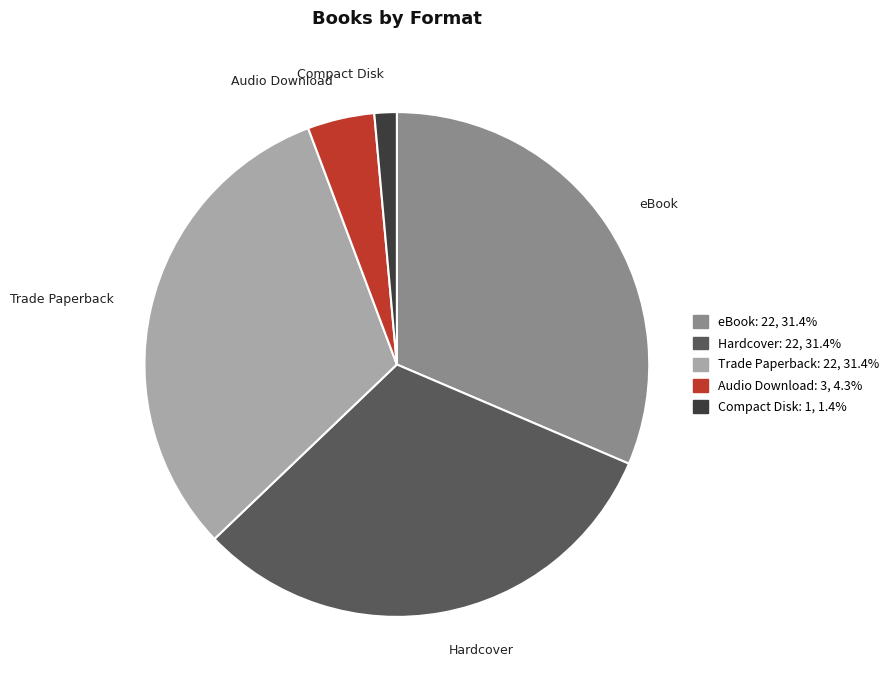

What is the smallest slice in the pie chart?

Compact Disk